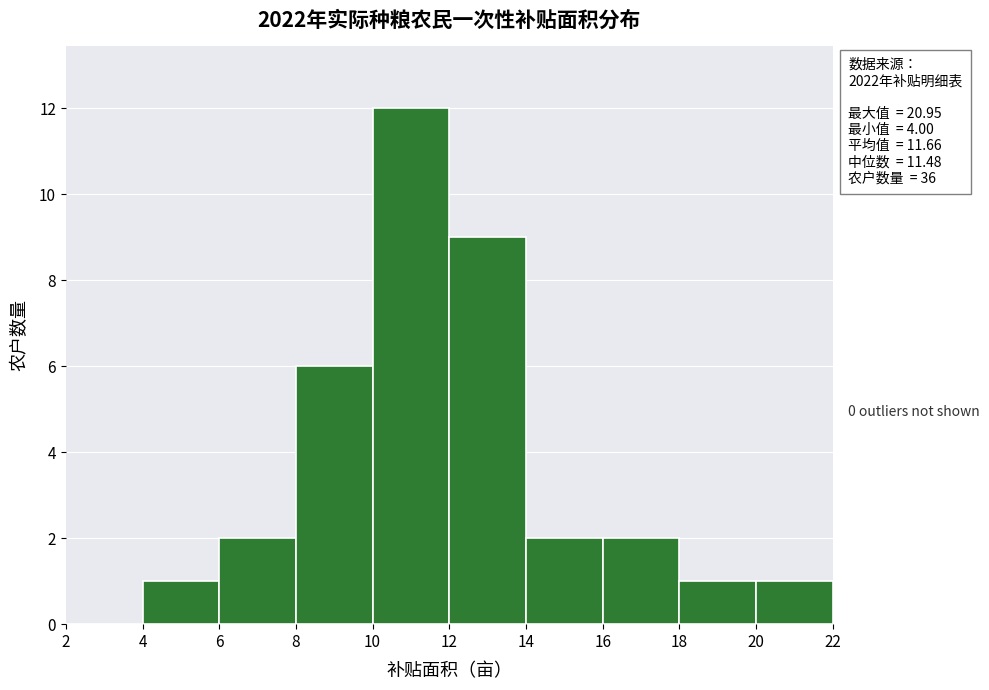

Over which range of the x-axis is the bar tallest?

10 to 12